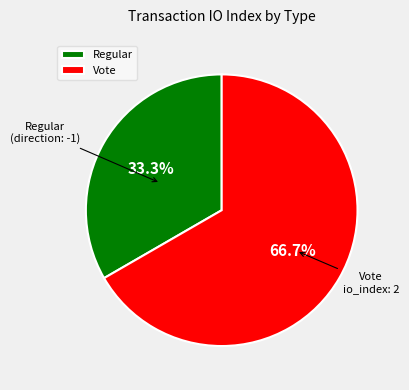

To the nearest percent, what portion does Vote represent?

67%